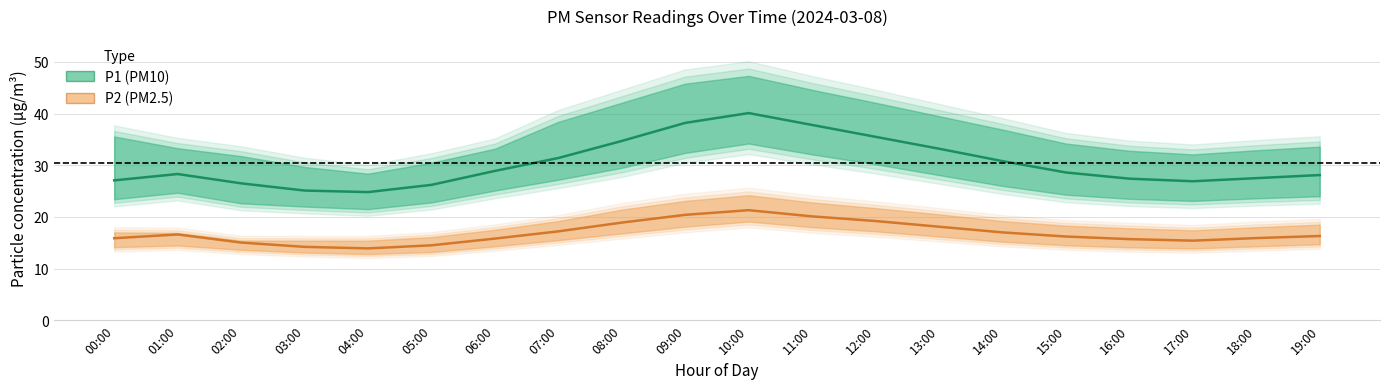

Reading left to right, what are all the values shown in this chart?

P1 (PM10): 27.1	28.3	26.5	25.1	24.8	26.2	28.9	31.4	34.7	38.2	40.1	37.8	35.5	33.2	30.8	28.6	27.4	26.9	27.5	28.1
P2 (PM2.5): 15.9	16.6	15.0	14.2	13.9	14.5	15.8	17.2	18.9	20.4	21.3	20.1	19.2	18.1	17.0	16.2	15.7	15.4	15.9	16.3